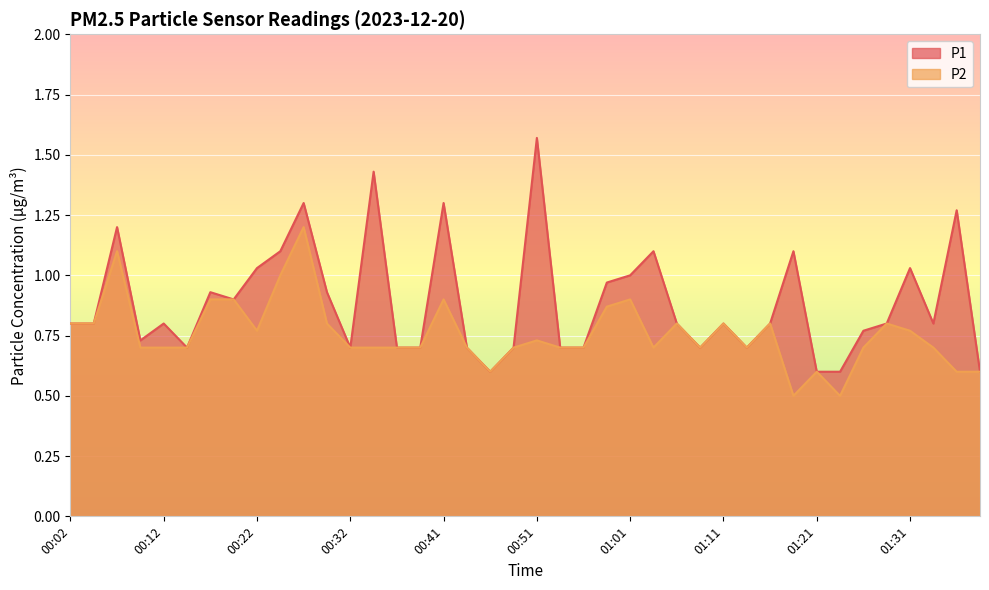

True or false: P2 and P1 intersect in this chart.

False